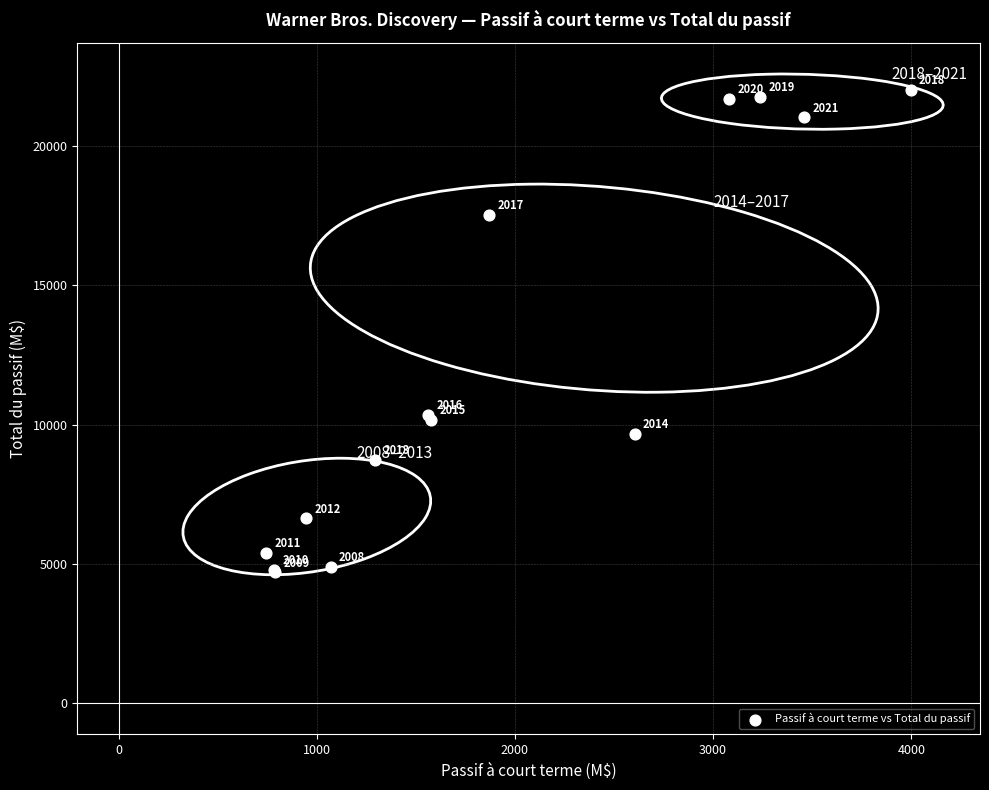

What Y value in the scatter plot is closest to 13365?

10348